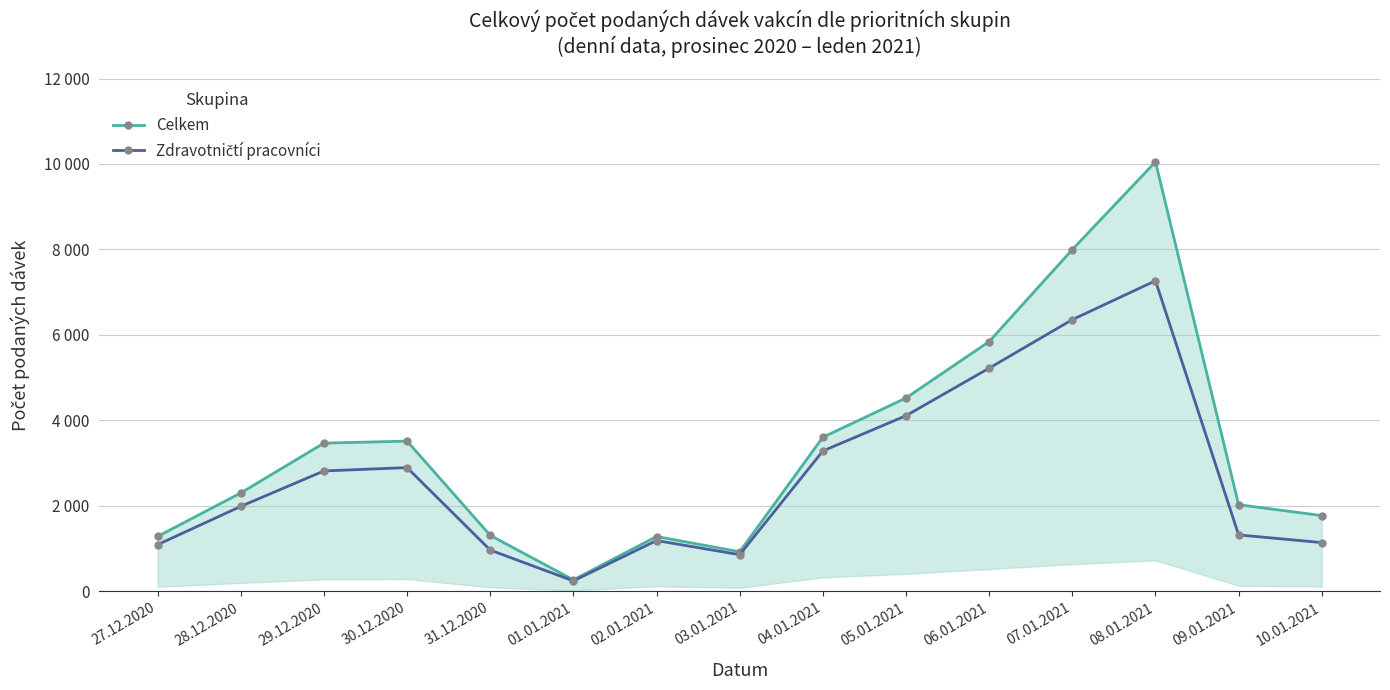

What is the difference between the Zdravotničtí pracovníci values at 31.12.2020 and 10.01.2021?

175